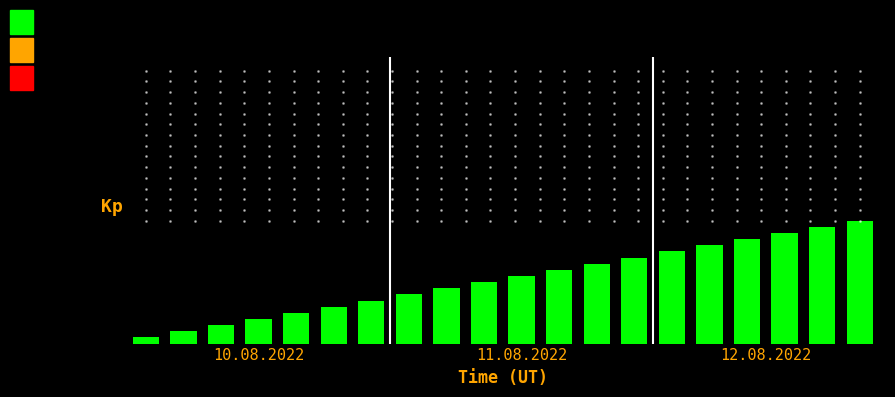

Are the bars horizontal?

No